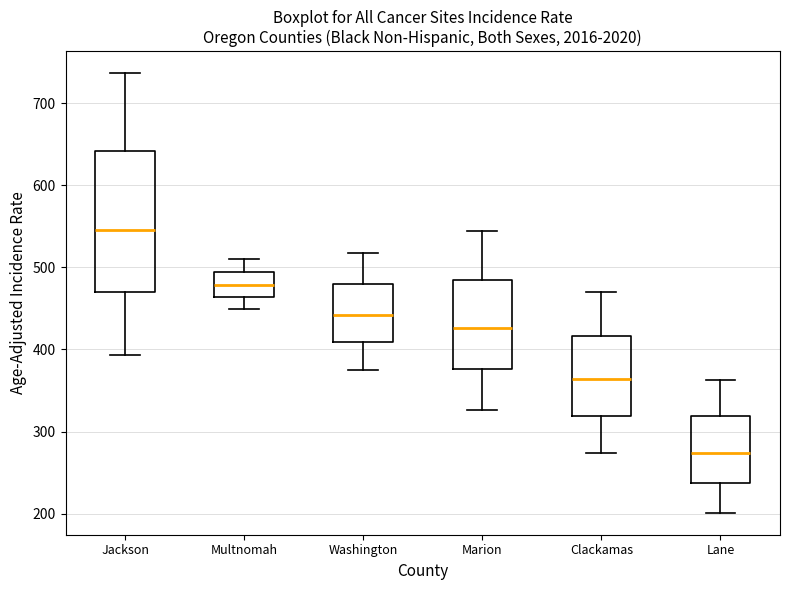

Where is the upper edge of the box for Clackamas on the y-axis? The values are not printed on the chart, so give them approximately, as read against the axis.

420